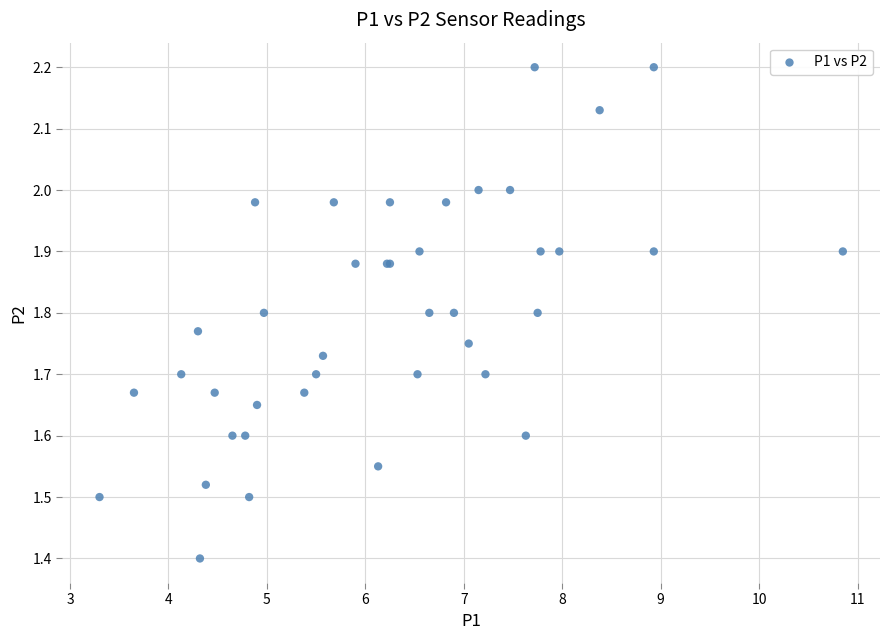

What Y value in the scatter plot is closest to 1?

1.4